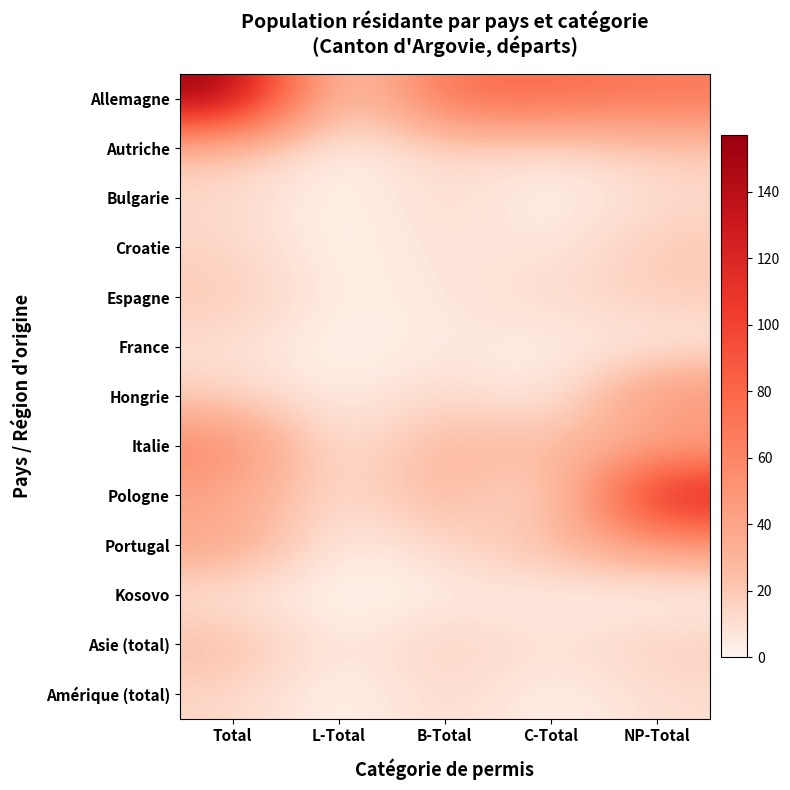

Reading right to left, what are all the values shown in this chart?

Allemagne: NP-Total=69	C-Total=77	B-Total=78	L-Total=2	Total=157
Autriche: NP-Total=19	C-Total=8	B-Total=14	L-Total=0	Total=22
Bulgarie: NP-Total=12	C-Total=0	B-Total=13	L-Total=0	Total=13
Croatie: NP-Total=20	C-Total=5	B-Total=10	L-Total=0	Total=15
Espagne: NP-Total=18	C-Total=11	B-Total=7	L-Total=2	Total=20
France: NP-Total=5	C-Total=3	B-Total=7	L-Total=0	Total=10
Hongrie: NP-Total=54	C-Total=0	B-Total=14	L-Total=2	Total=16
Italie: NP-Total=37	C-Total=25	B-Total=33	L-Total=2	Total=60
Pologne: NP-Total=134	C-Total=0	B-Total=34	L-Total=6	Total=40
Portugal: NP-Total=45	C-Total=26	B-Total=13	L-Total=1	Total=40
Kosovo: NP-Total=0	C-Total=3	B-Total=4	L-Total=0	Total=7
Asie (total): NP-Total=18	C-Total=7	B-Total=18	L-Total=2	Total=27
Amérique (total): NP-Total=11	C-Total=1	B-Total=13	L-Total=0	Total=14